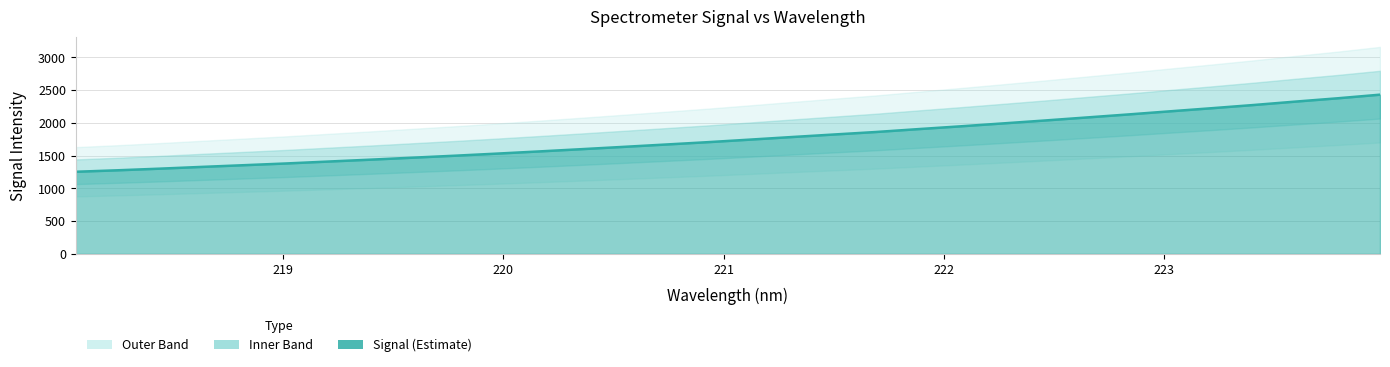

Between 221.1174 and 219.9712, which is larger?

221.1174